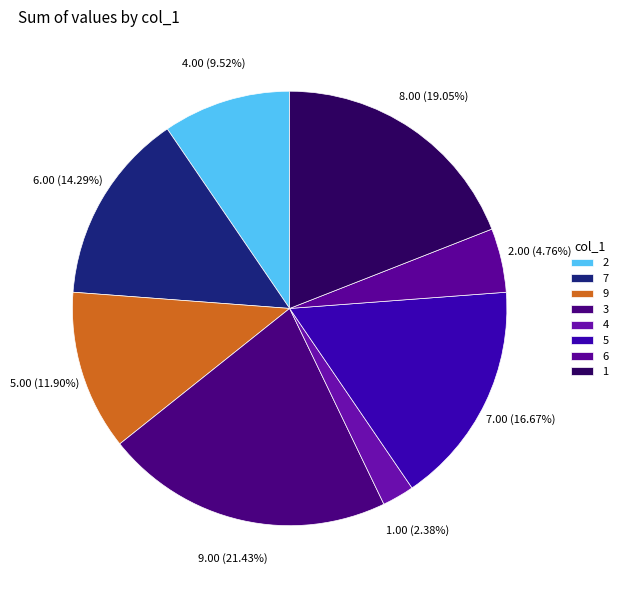

Is there a majority slice in this chart?

No